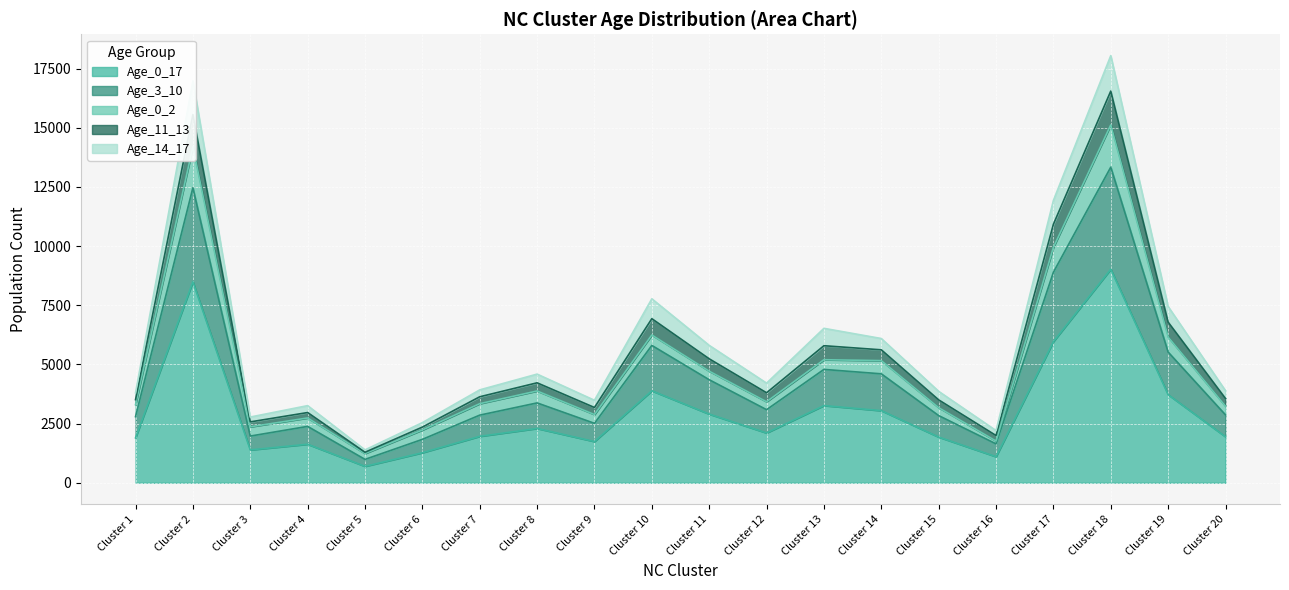

At which label does Age_0_17 reach its minimum?

Cluster 5